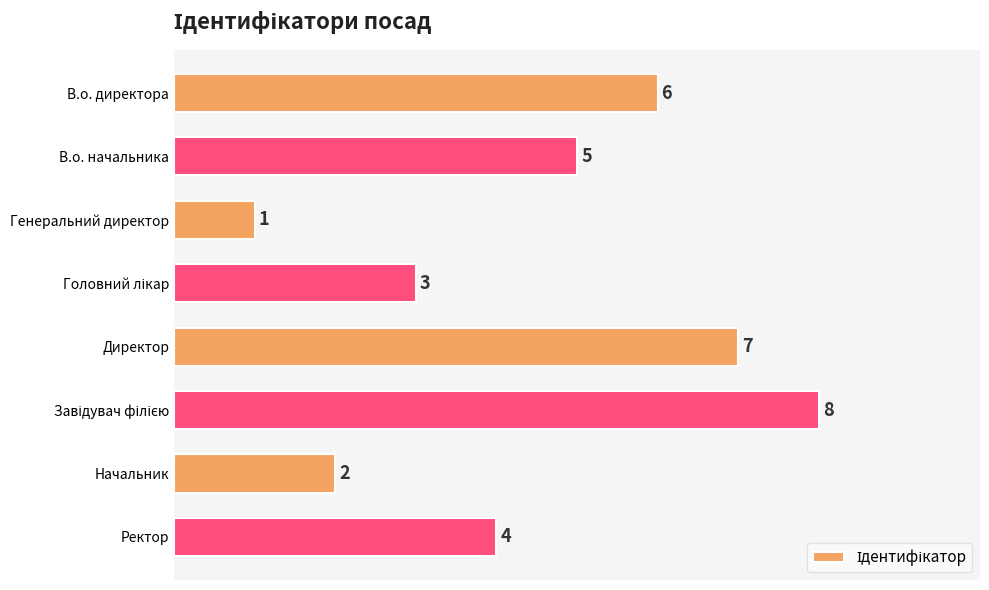

What position from the bottom is Директор?

4